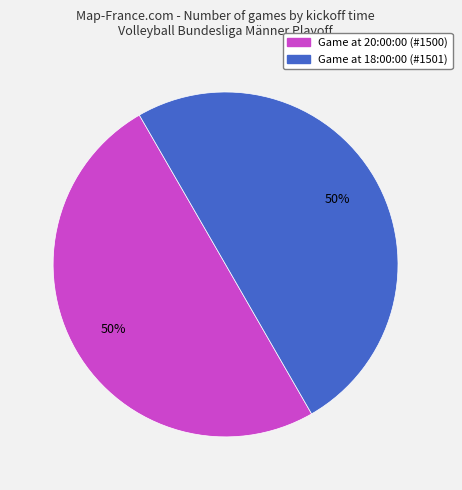

To the nearest percent, what is the average slice percentage?

50%